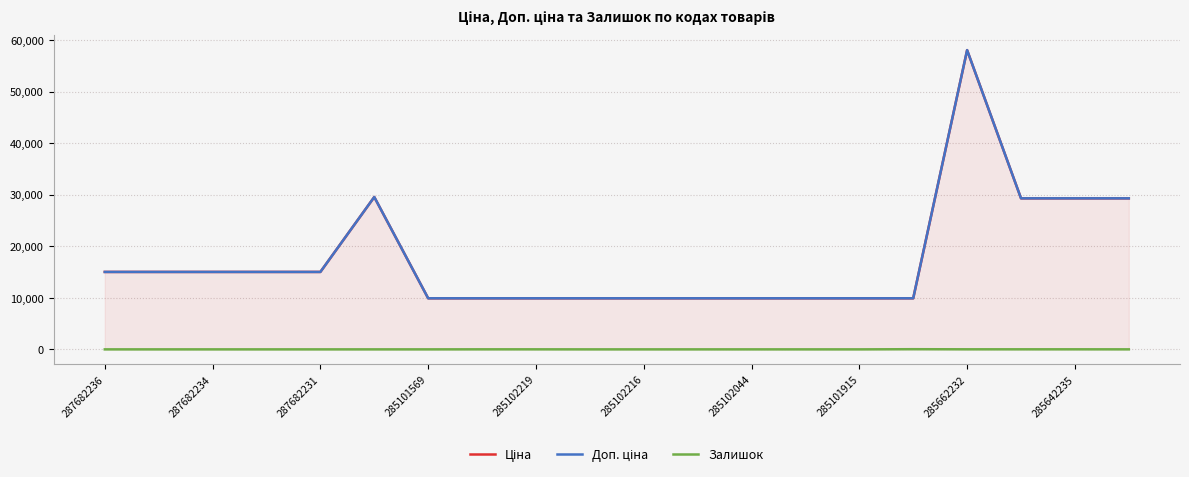

List the series in order of their peak value, lowest first.

Залишок, Ціна, Доп. ціна